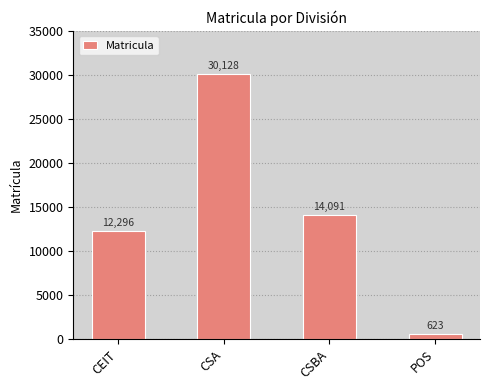

Where does the data first go above 14091?

CSA